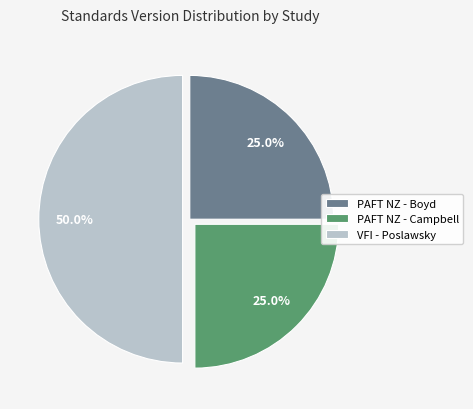

To the nearest percent, what is the difference between the largest and smallest slice percentages?

25%